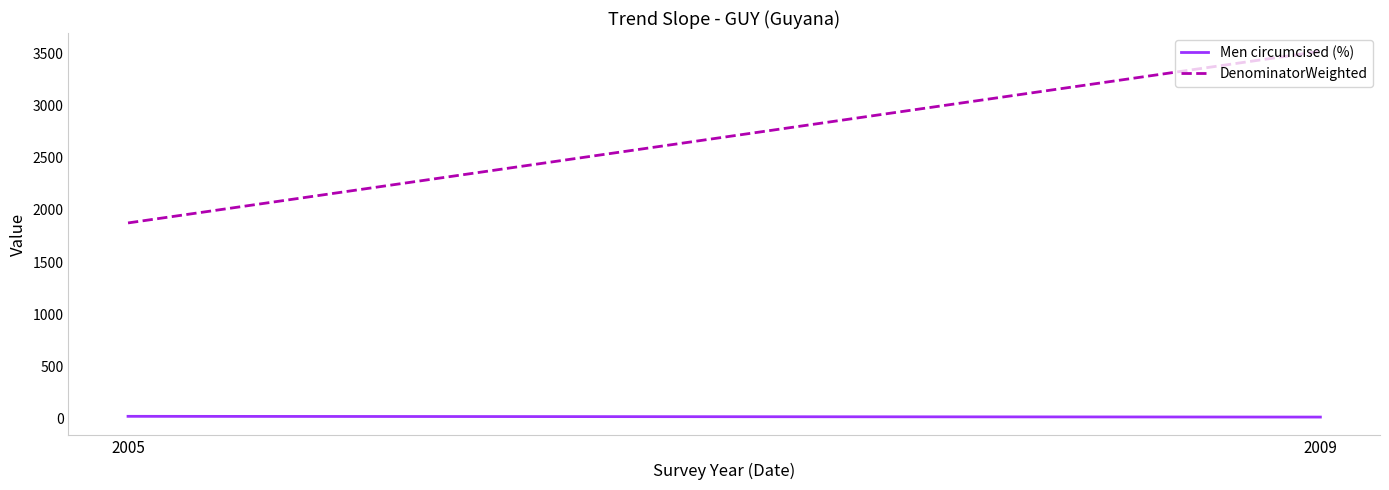

What is the sum of the Men circumcised (%) values at 2005 and 2009?

31.2